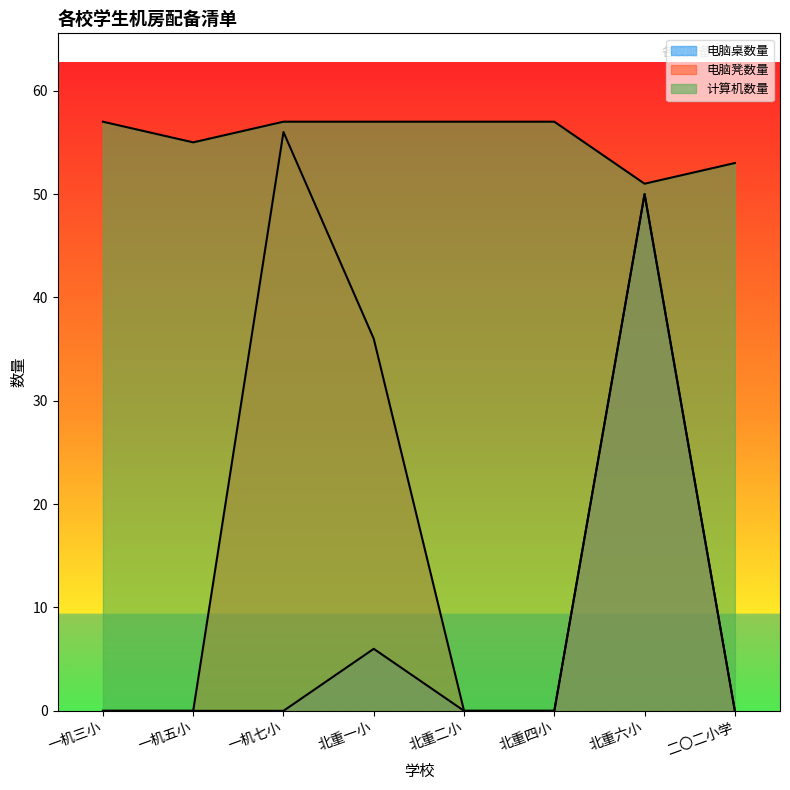

At which label does 电脑凳数量 reach its peak?

一机七小